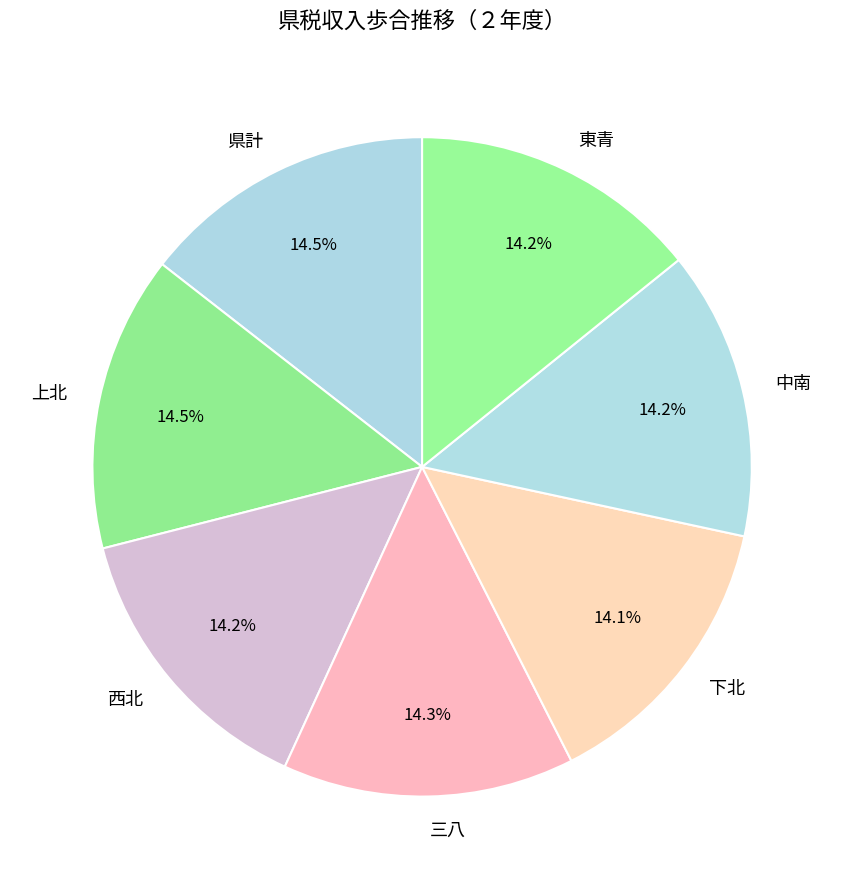

To the nearest percent, what portion does 三八 represent?

14%